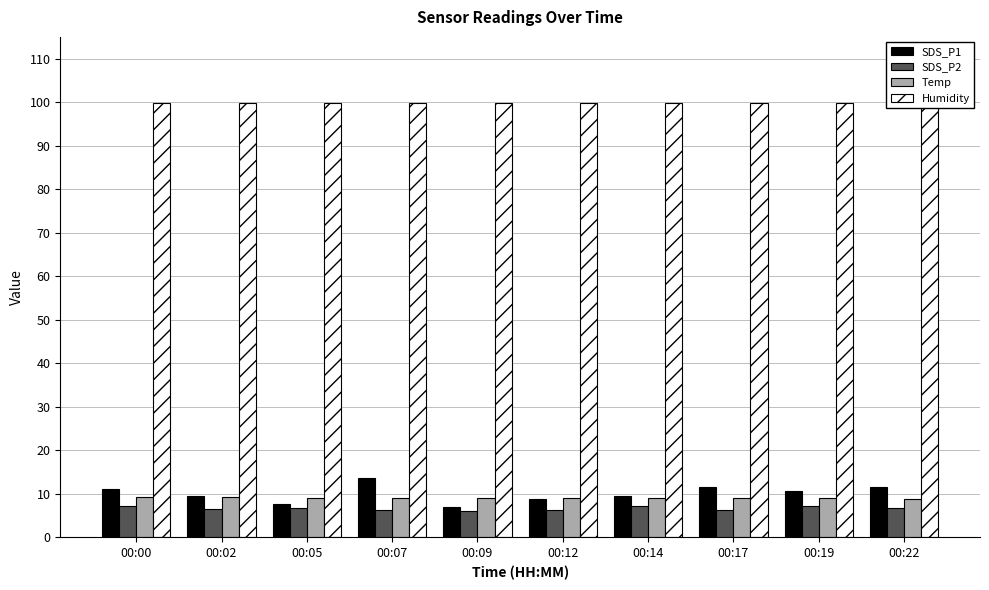

How many groups of bars are there?

10